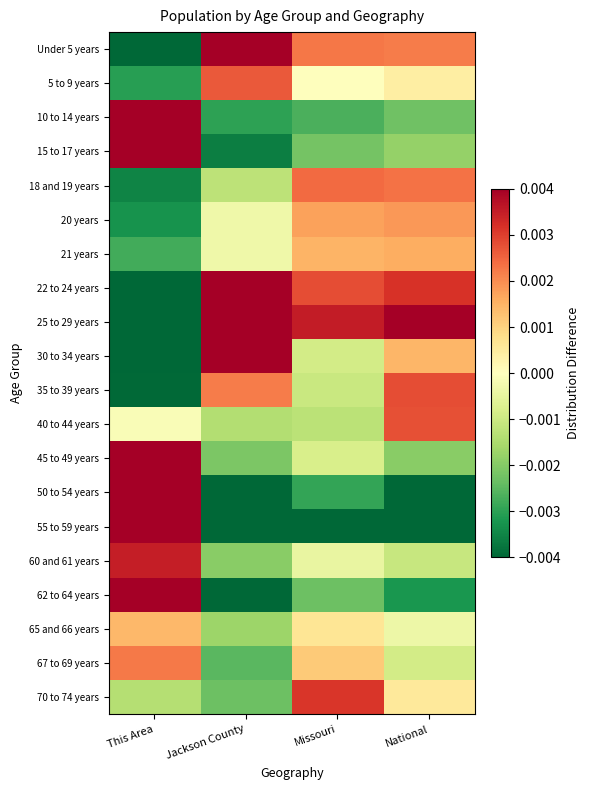

At which category does the chart reach its peak across all series?

This Area